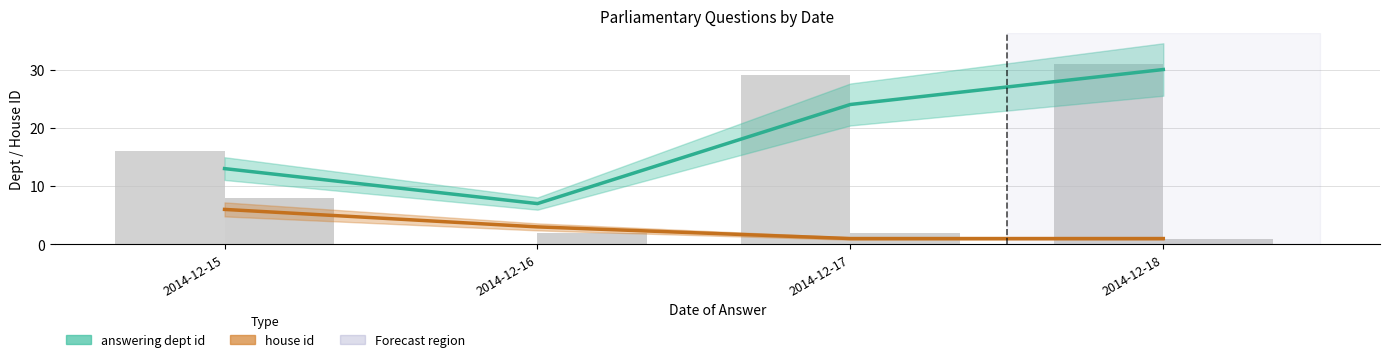

Reading left to right, list all the values displayed in this chart.

answering dept id (smooth): 2014-12-15=13	2014-12-16=7	2014-12-17=24	2014-12-18=30
house id (smooth): 2014-12-15=6	2014-12-16=3	2014-12-17=1	2014-12-18=1
answering dept id: 2014-12-15=16	2014-12-16=0	2014-12-17=29	2014-12-18=31
house id: 2014-12-15=8	2014-12-16=2	2014-12-17=2	2014-12-18=1